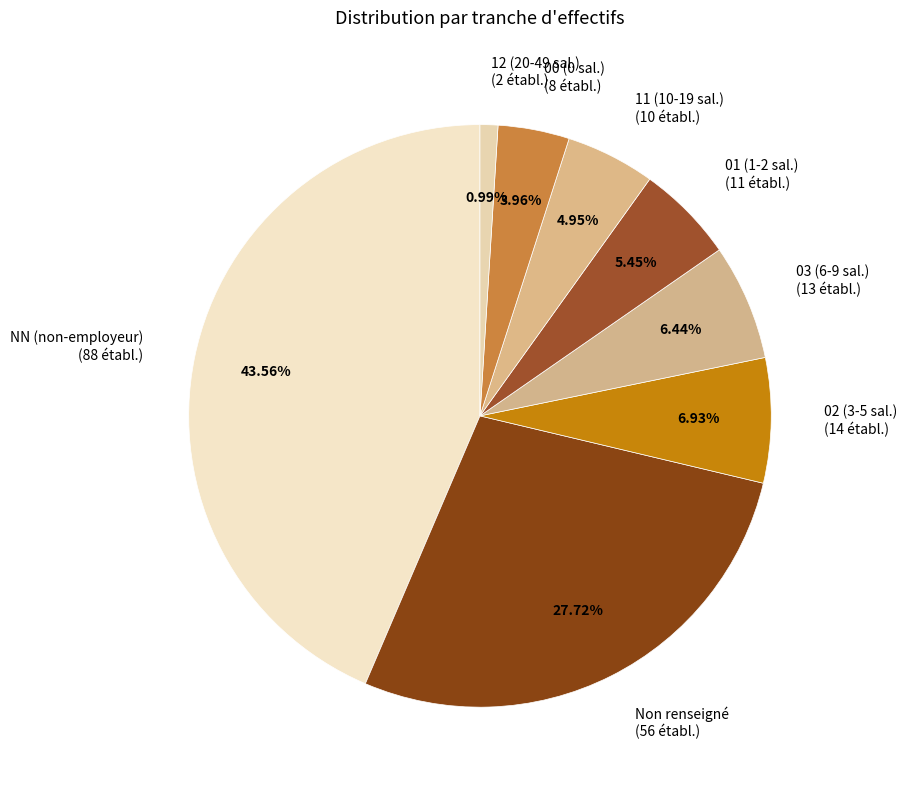

Is there a majority slice in this chart?

No